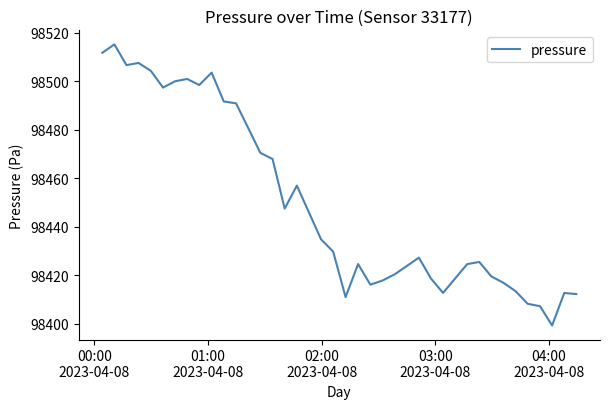

What is the difference between the maximum and minimum values?

116.1